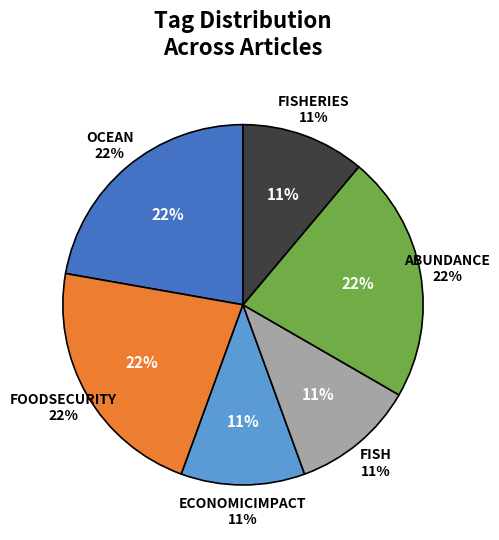

Does FOODSECURITY represent more than half of the total?

No